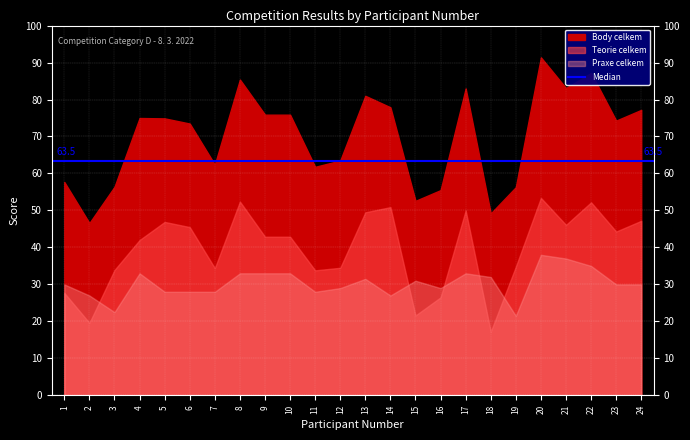

At which category does Body celkem reach its first local valley?

2